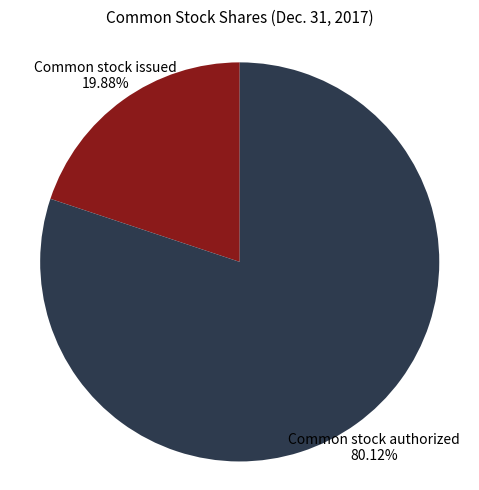

Is there any slice that represents more than half of the pie?

Yes